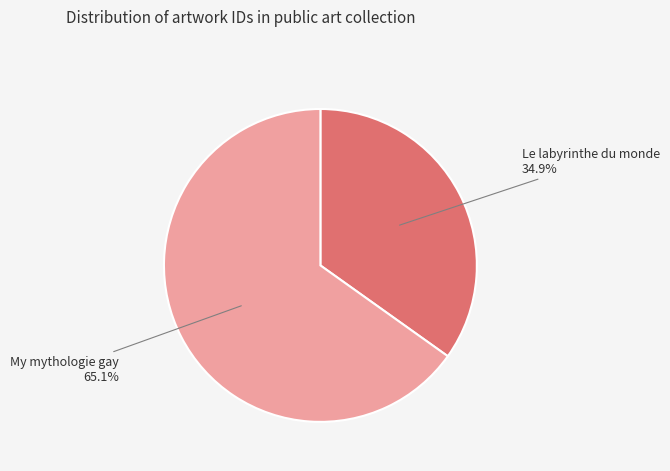

Between Le labyrinthe du monde and My mythologie gay, which is larger?

My mythologie gay